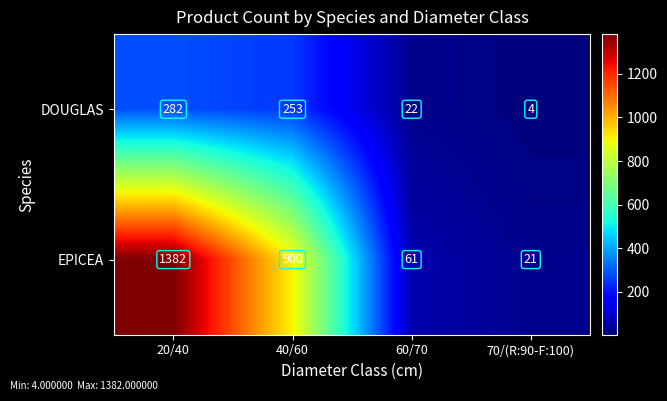

What is the difference between the EPICEA values at 70/(R:90-F:100) and 20/40?

1361